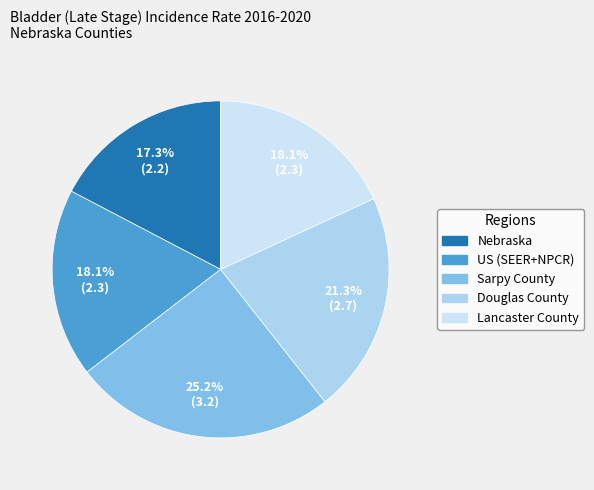

To the nearest percent, what portion does US (SEER+NPCR) represent?

18%